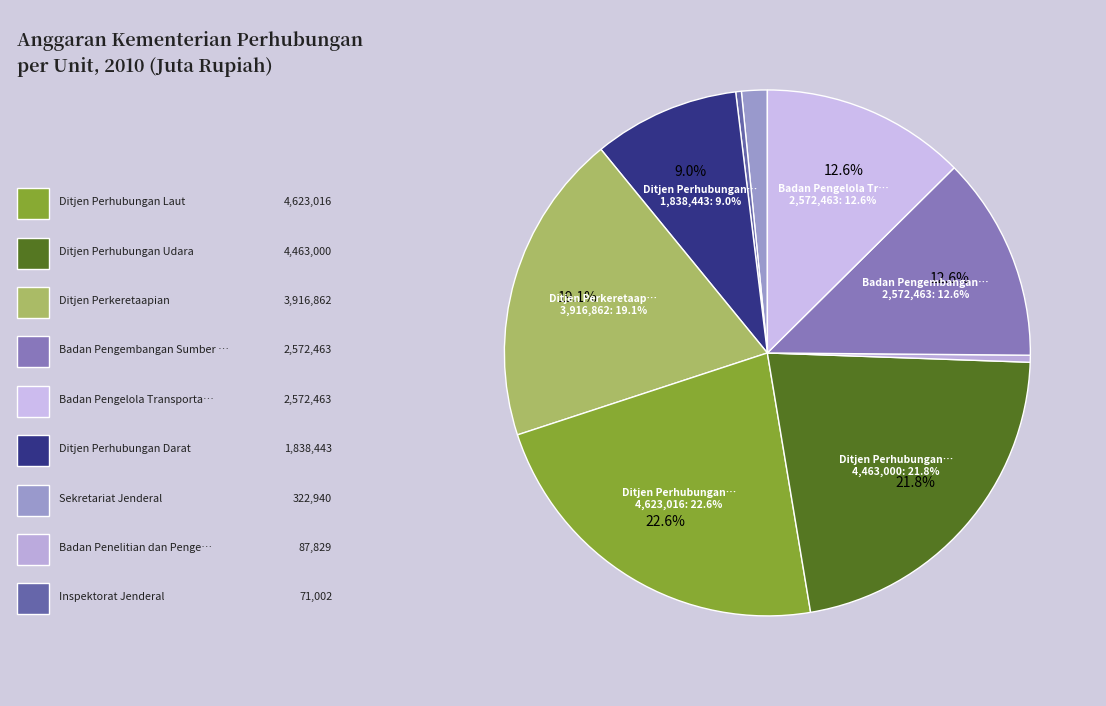

Is there any slice that represents more than half of the pie?

No